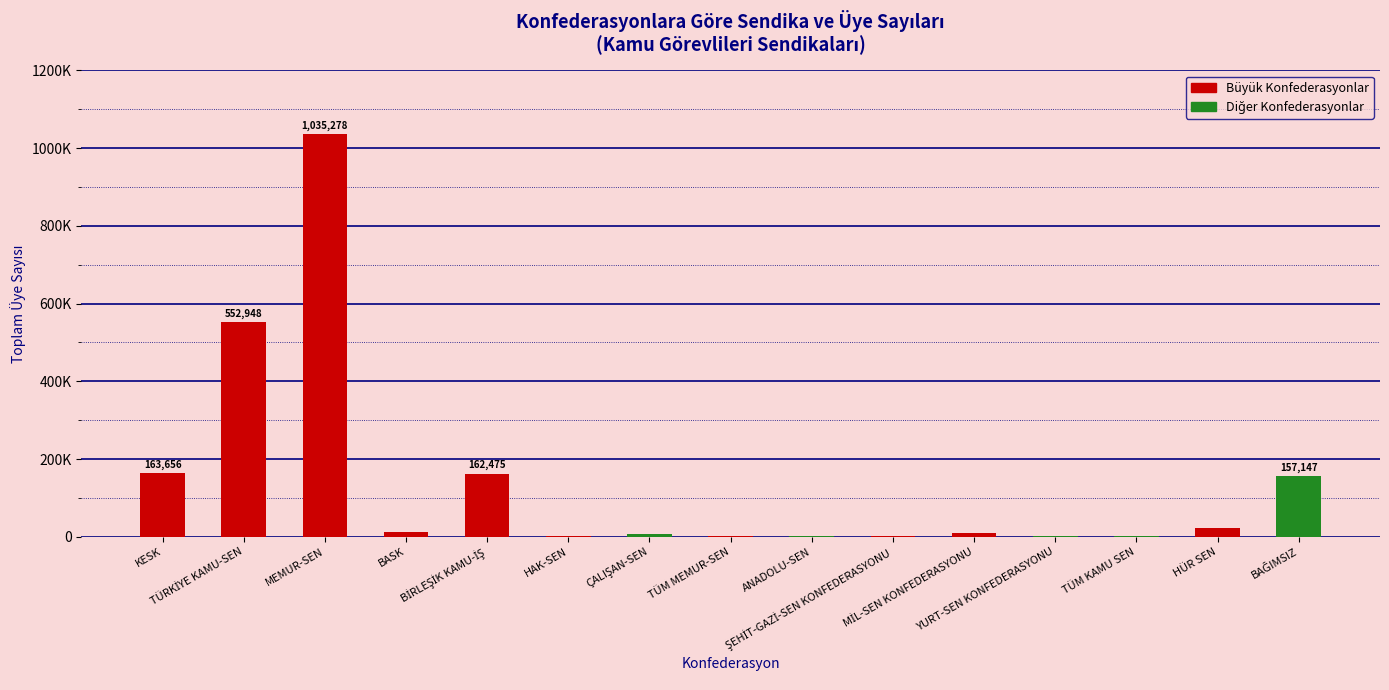

What is the greatest value displayed?

1035278